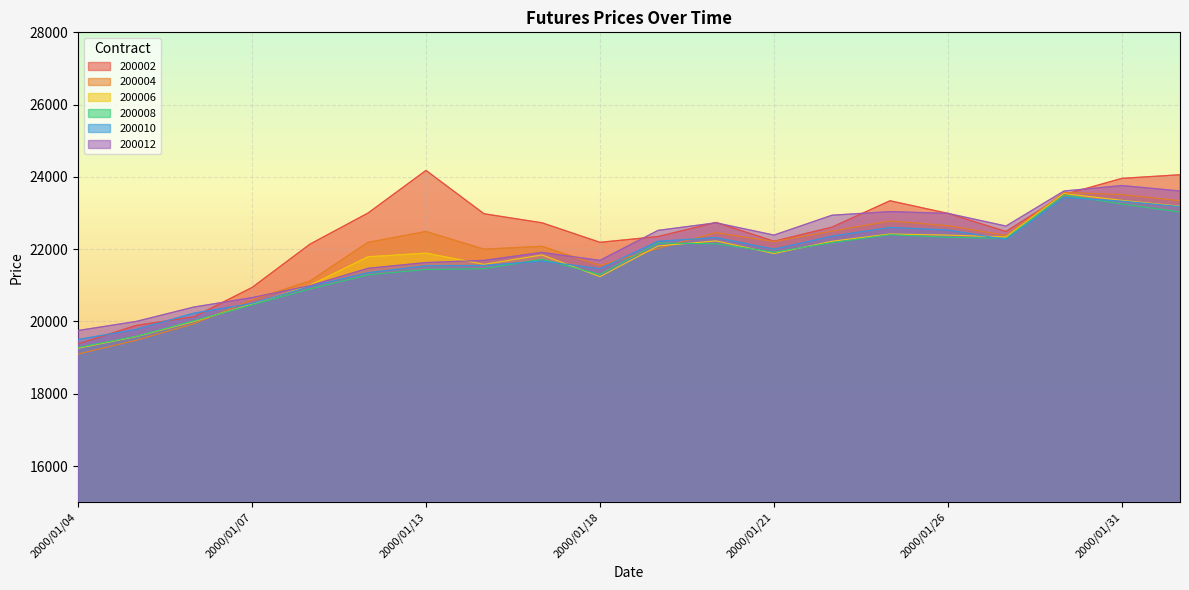

How many distinct data groups are displayed?

6